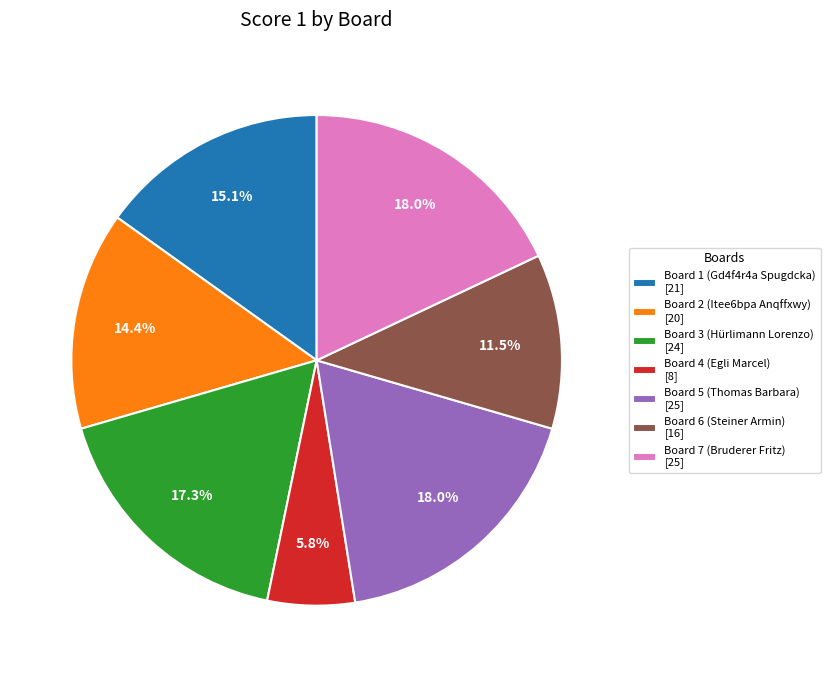

Which slice is the smallest?

Board 4 (Egli Marcel) [8]